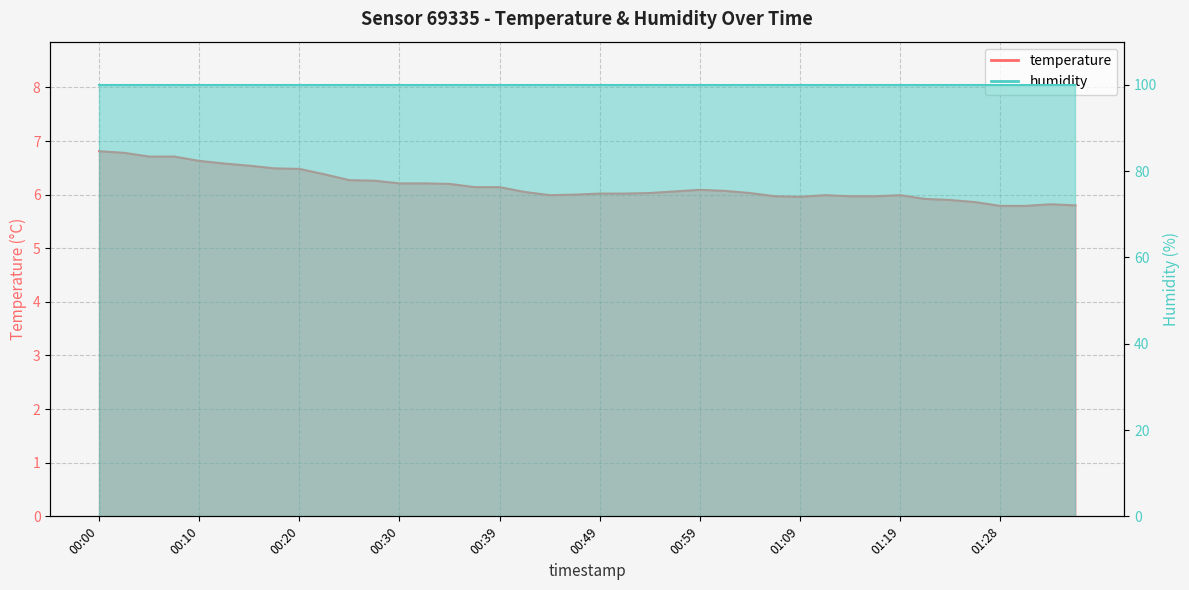

Reading right to left, what are all the values shown in this chart?

01:36=5.8	01:33=5.8	01:31=5.8	01:28=5.8	01:26=5.9	01:23=5.9	01:21=5.9	01:19=6.0	01:16=6.0	01:14=6.0	01:11=6.0	01:09=6.0	01:06=6.0	01:04=6.0	01:01=6.1	00:59=6.1	00:57=6.1	00:54=6.0	00:52=6.0	00:49=6.0	00:47=6.0	00:44=6.0	00:42=6.0	00:39=6.1	00:37=6.1	00:35=6.2	00:32=6.2	00:30=6.2	00:27=6.3	00:25=6.3	00:22=6.4	00:20=6.5	00:18=6.5	00:15=6.5	00:13=6.6	00:10=6.6	00:08=6.7	00:05=6.7	00:03=6.8	00:00=6.8